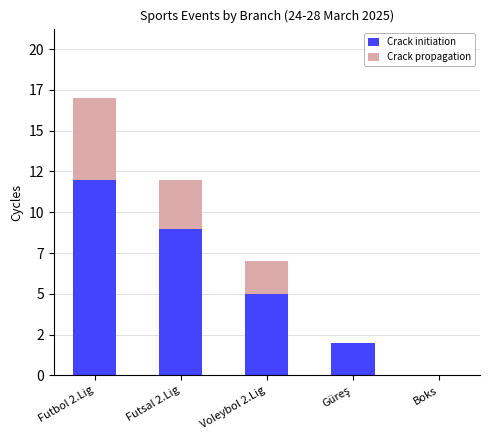

What are all the series names shown in the legend?

Crack initiation, Crack propagation